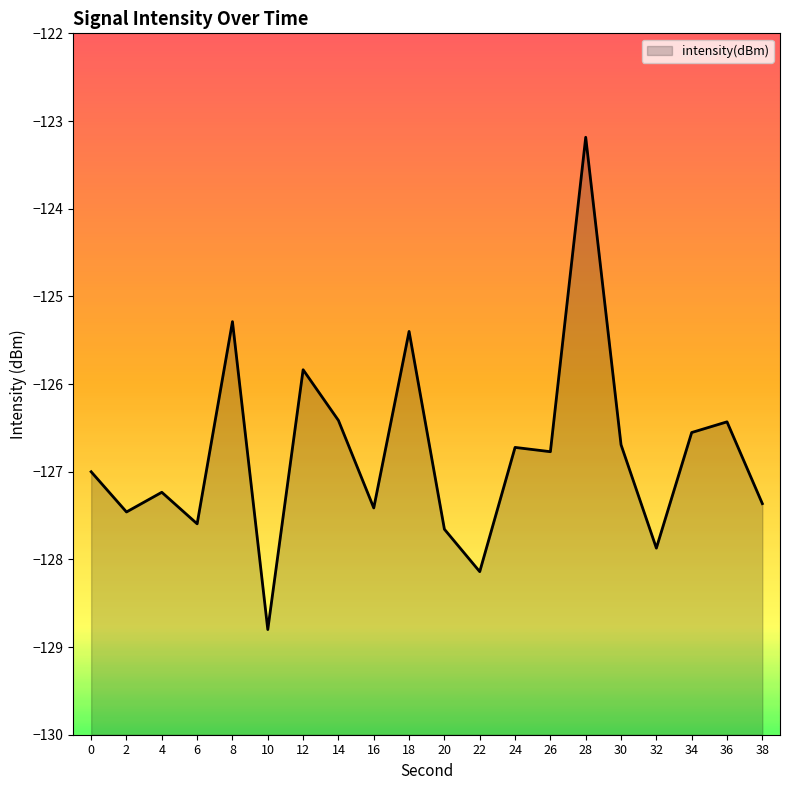

Does the chart display data point markers on the line(s)?

No